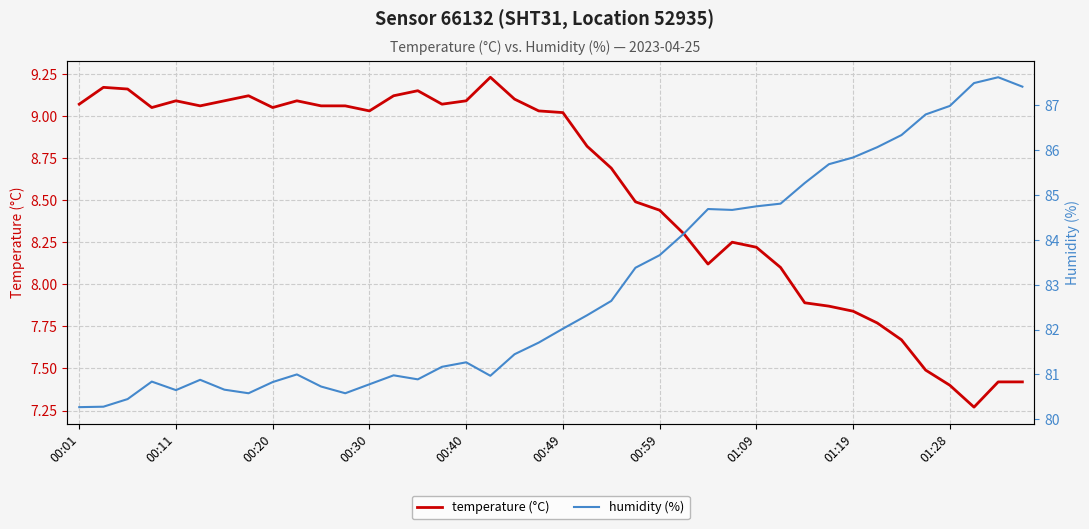

In humidity (%), how many points are lower than both neighbors (excluding endpoints)?

6